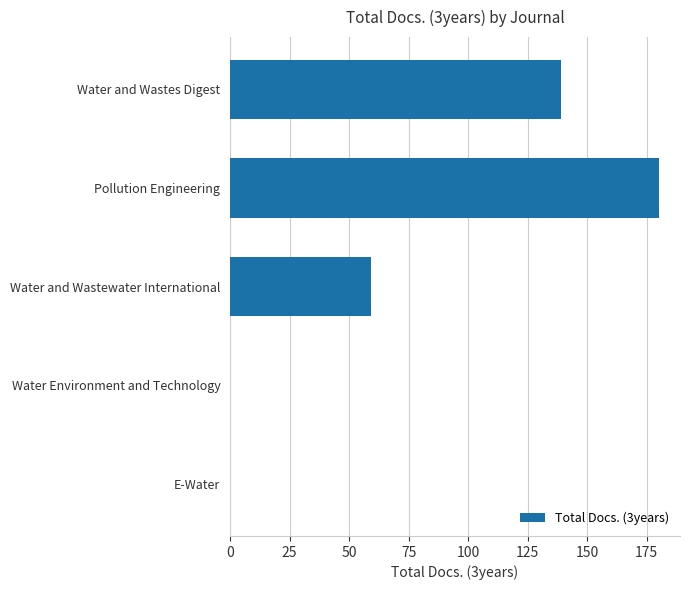

What is the sum of the values at Water and Wastewater International and Pollution Engineering?

239